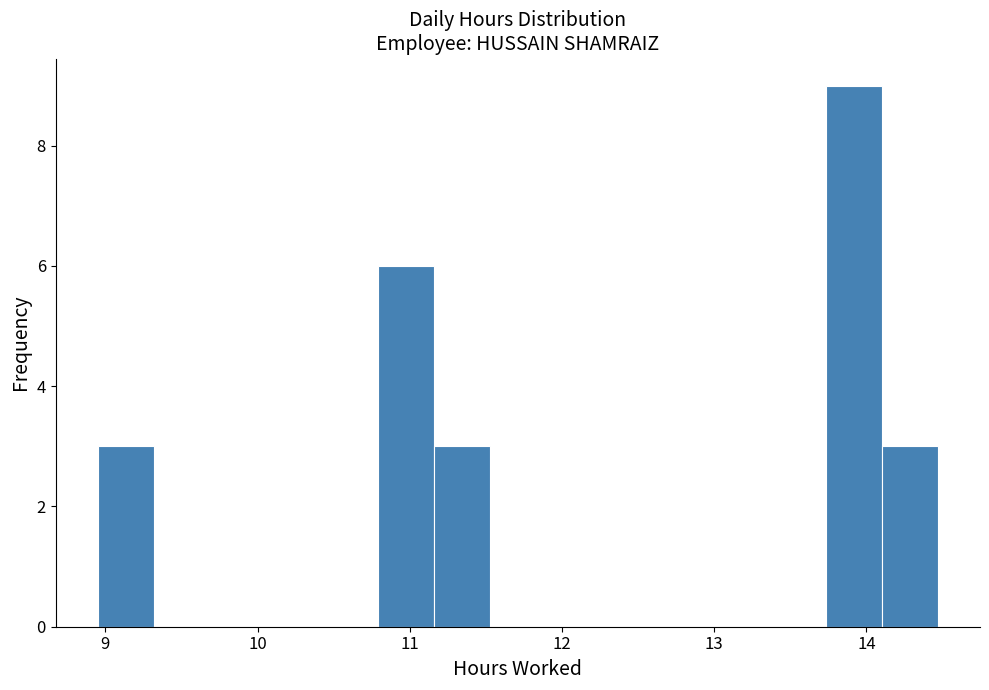

Read against the x-axis, roughly where is the centre of the tallest bar?

13.9